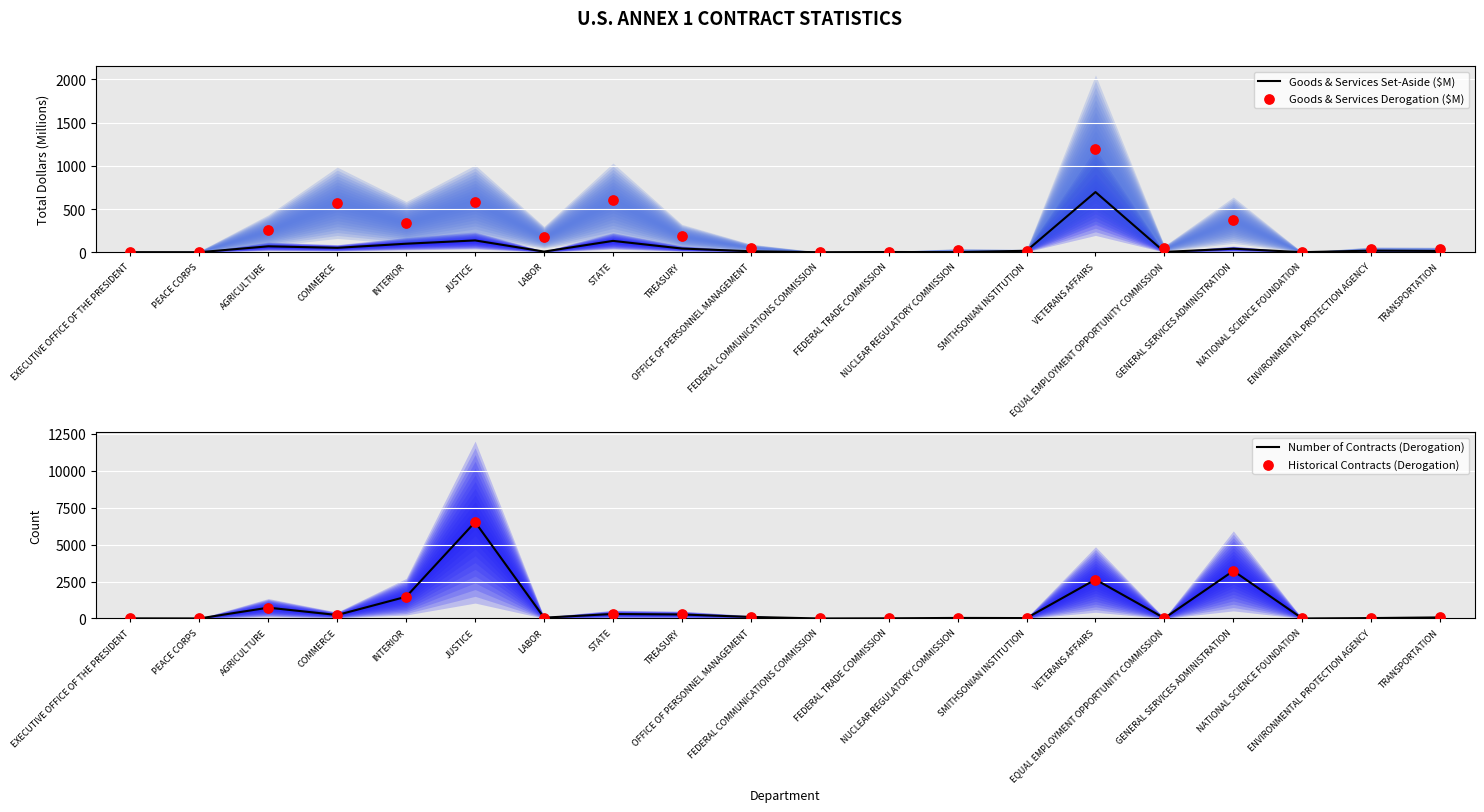

What are all the series names shown in the legend?

Goods & Services Set-Aside ($M), Goods & Services Derogation ($M), Number of Contracts (Derogation), Historical Contracts (Derogation)